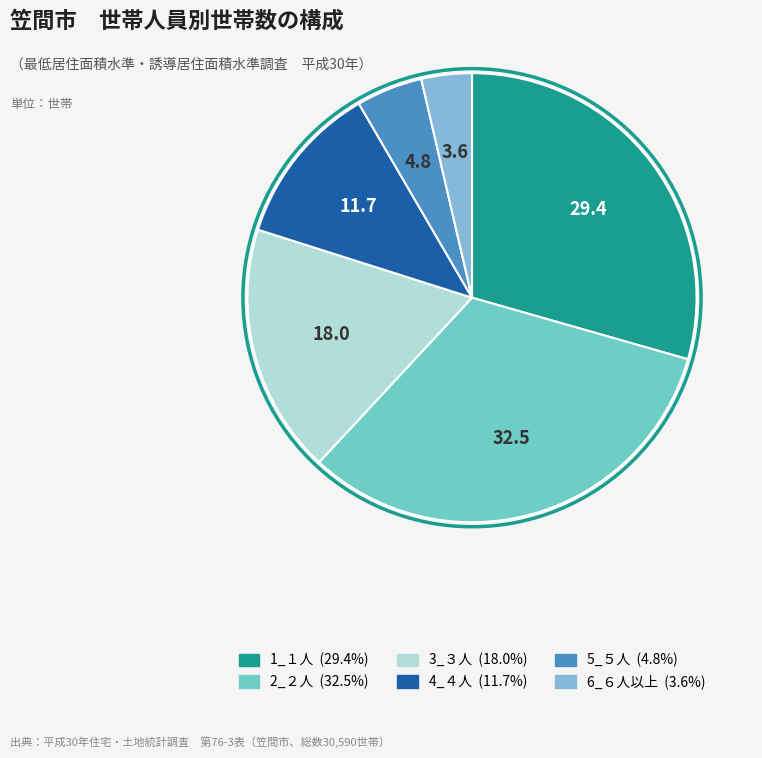

What percentage do 4_４人 and 2_２人 together represent?

44.2%